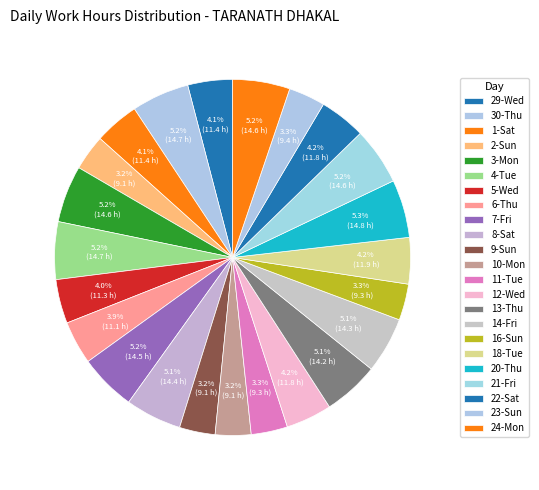

To the nearest percent, what percentage of the pie is 5-Wed?

4%